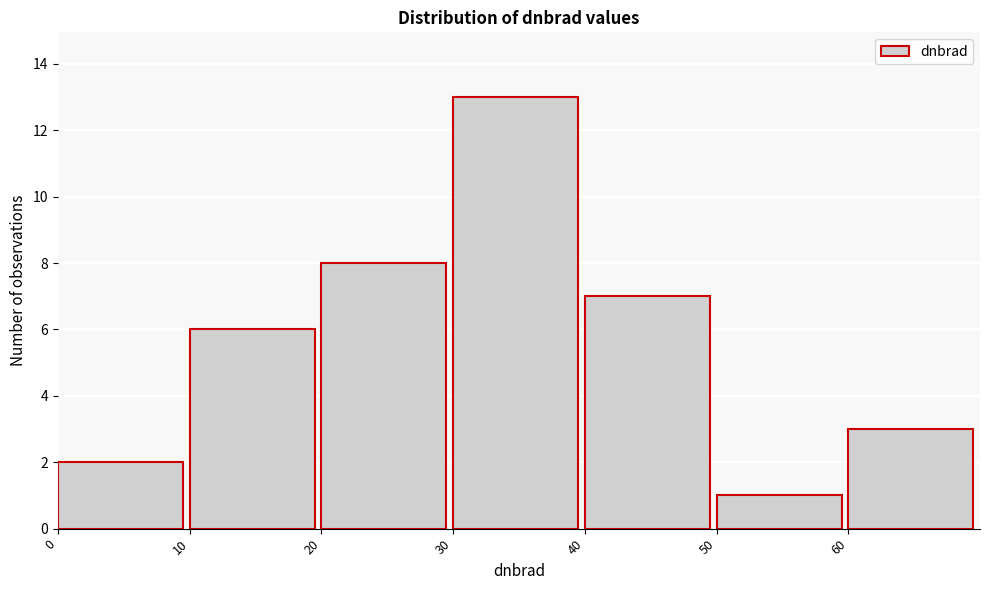

How tall is the bar that spans 30 to 40 on the x-axis? The values are not printed on the chart, so give them approximately, as read against the axis.

13